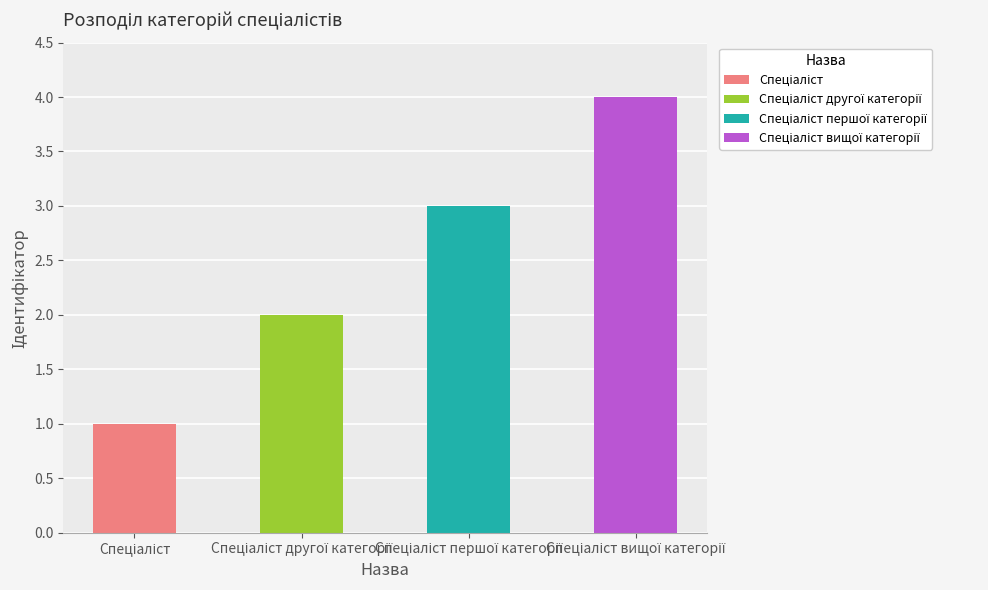

What is the sum of the values at Спеціаліст першої категорії and Спеціаліст вищої категорії?

7